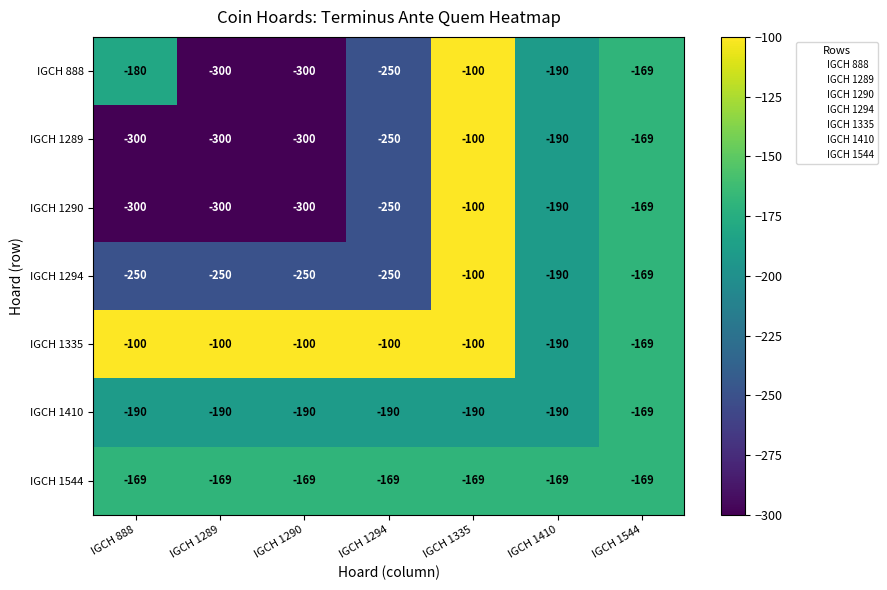

Which series has the largest total across all categories?

IGCH 1335